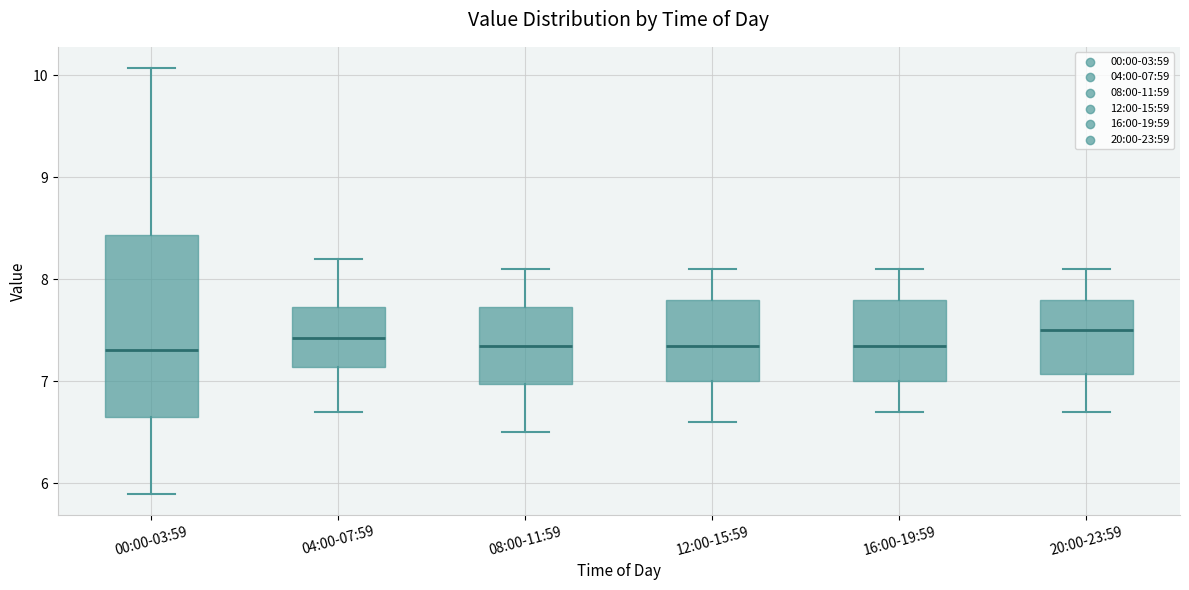

Where is the lower edge of the box for 12:00-15:59 on the y-axis? The values are not printed on the chart, so give them approximately, as read against the axis.

7.0